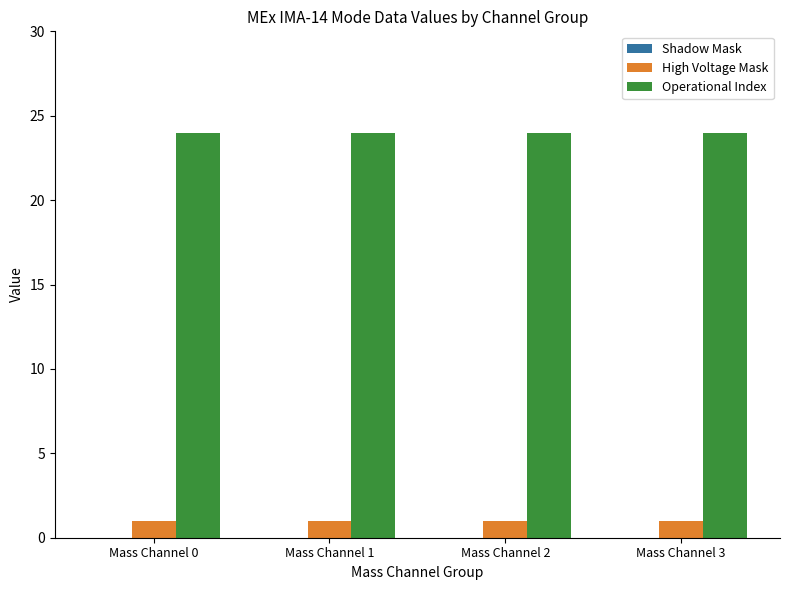

What is the greatest value displayed?

24